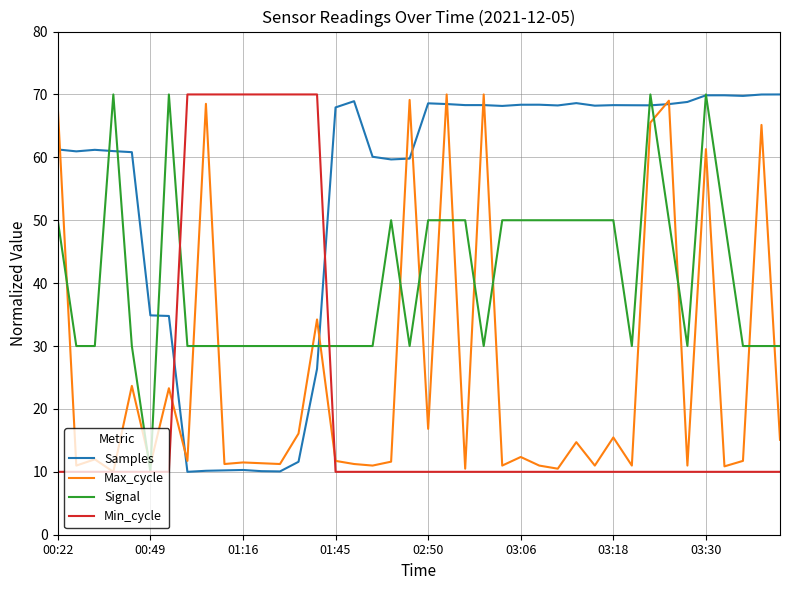

At how many categories does at least one series exceed 42?

39